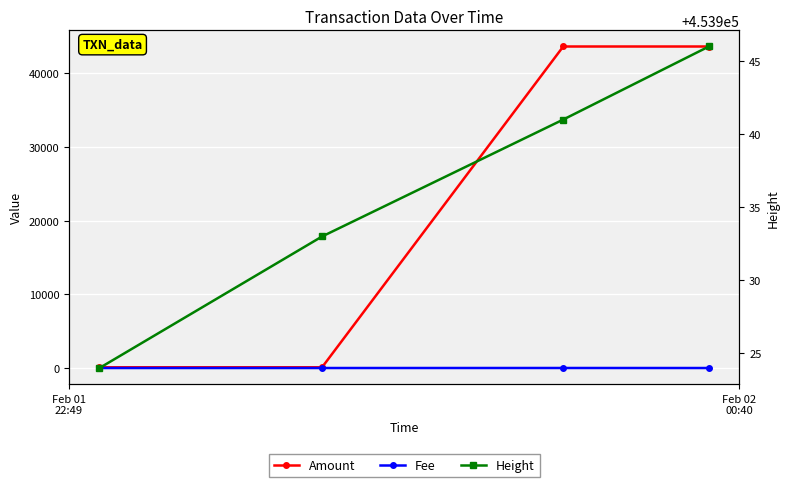

What is the average value of the Height series?

453936